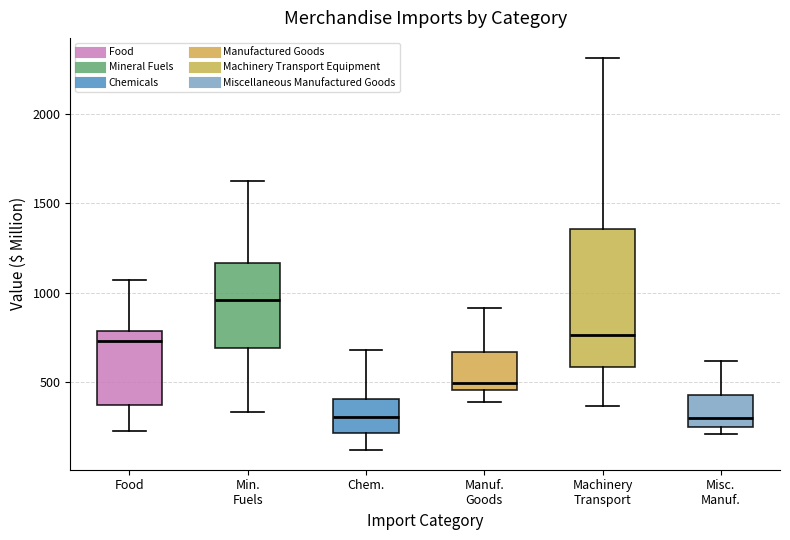

Comparing the boxes themselves (not the whiskers), which one is the tallest?

Machinery Transport